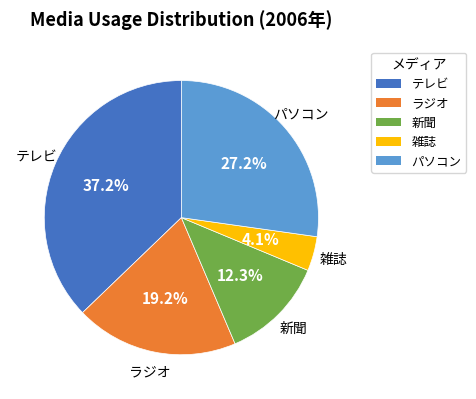

Do ラジオ and 新聞 together represent more than half of the pie?

No